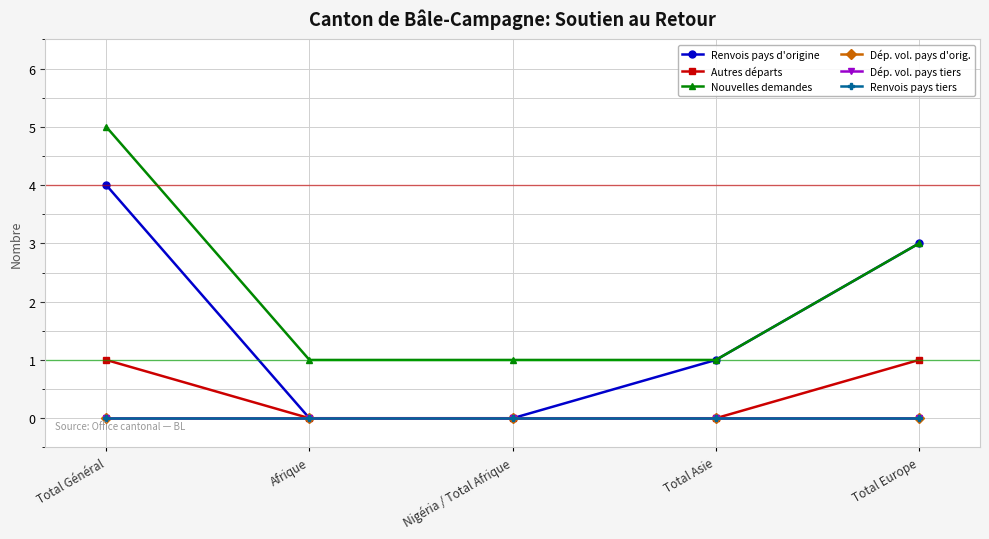

True or false: Renvois pays d'origine and Nouvelles demandes intersect in this chart.

False